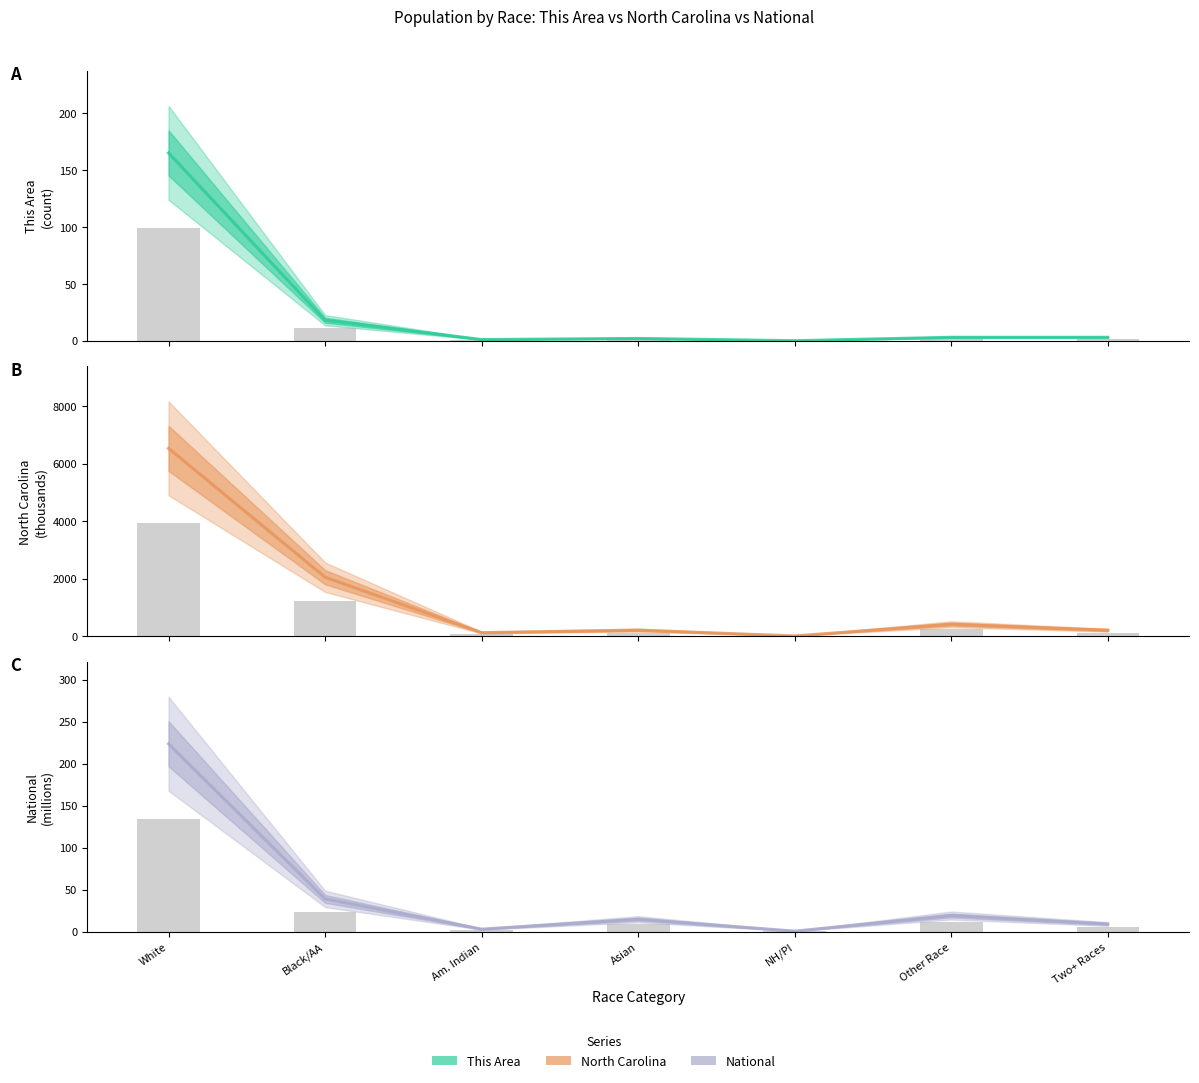

What is the difference between the second highest and second lowest values in the North Carolina series?

1926.5